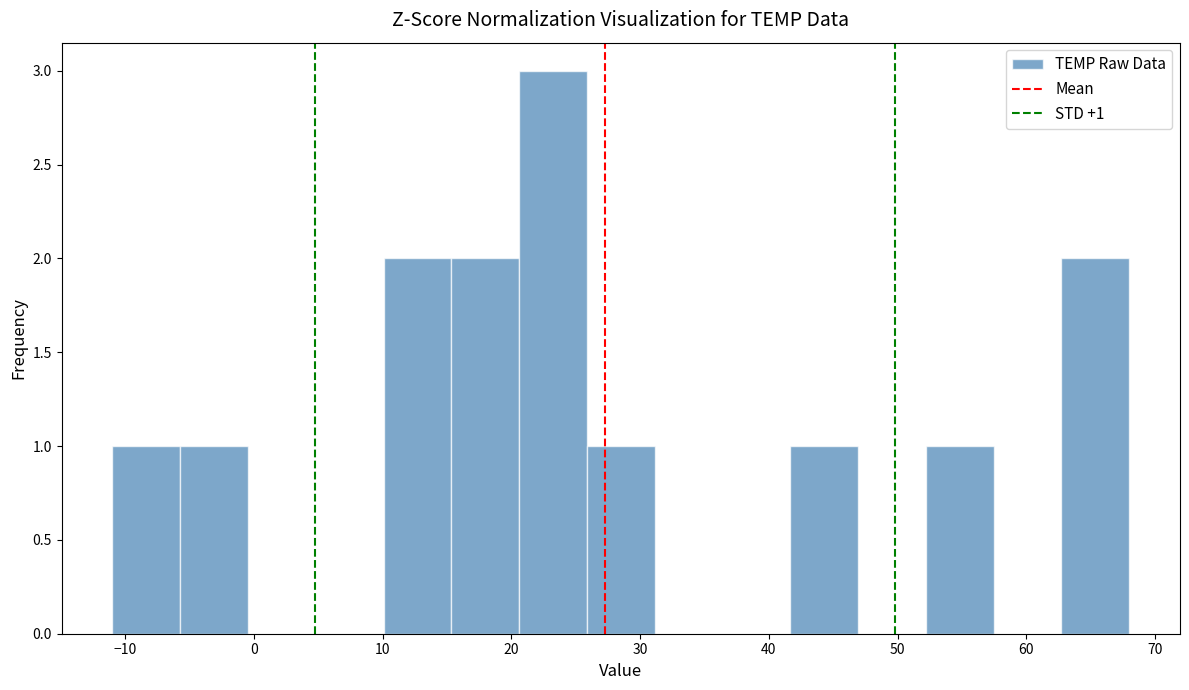

Which range on the x-axis has the tallest bar?

21 to 26